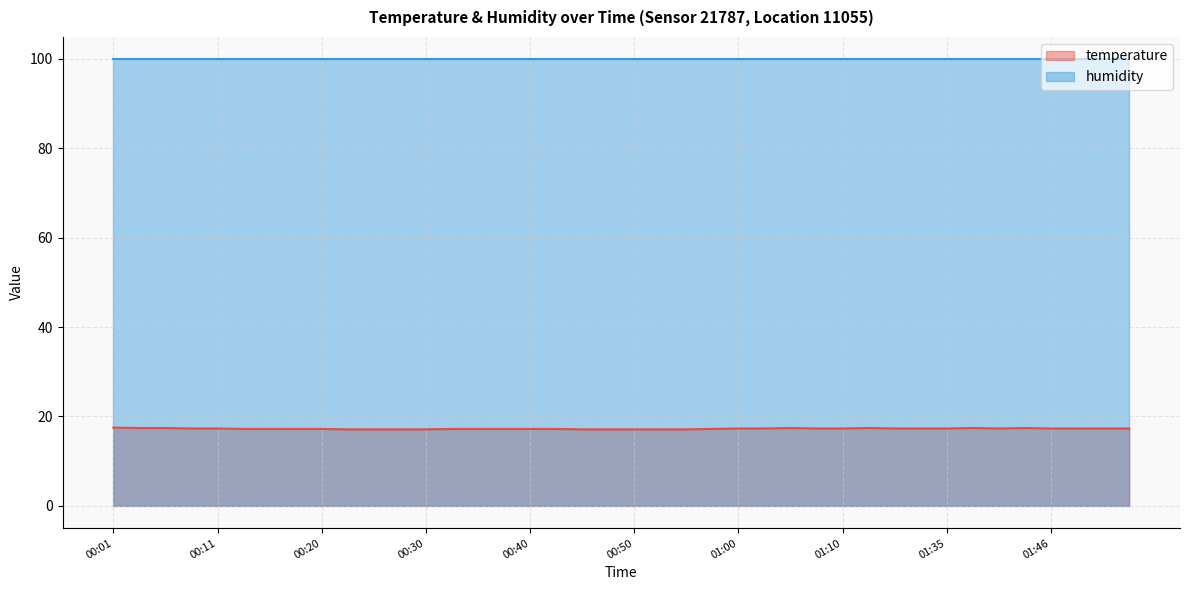

Which series has the largest range (max minus min)?

temperature